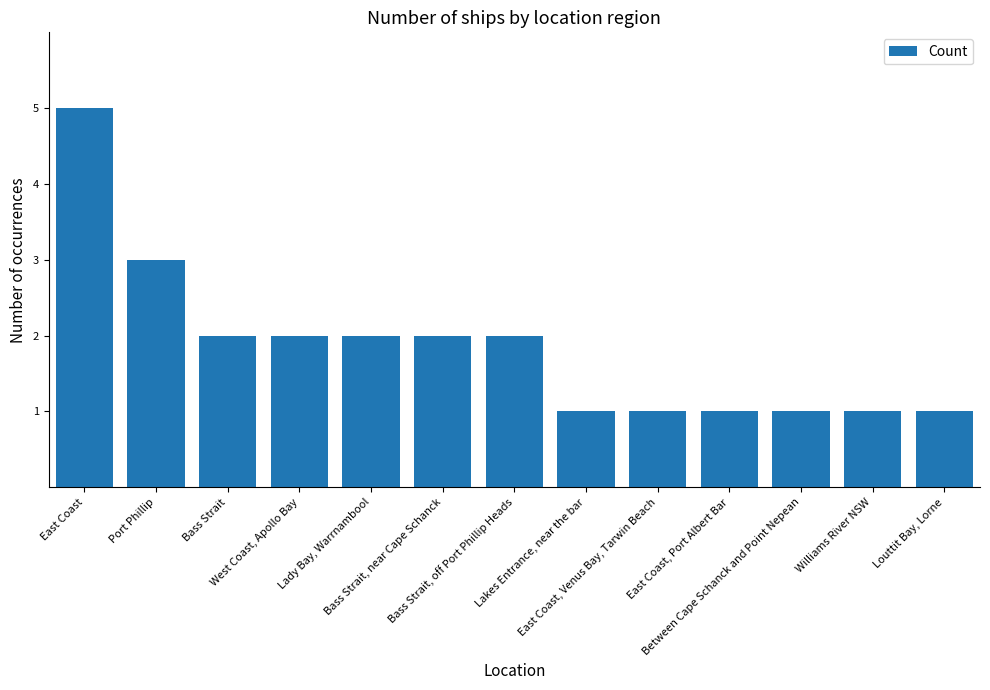

Read the value at East Coast, Venus Bay, Tarwin Beach.

1